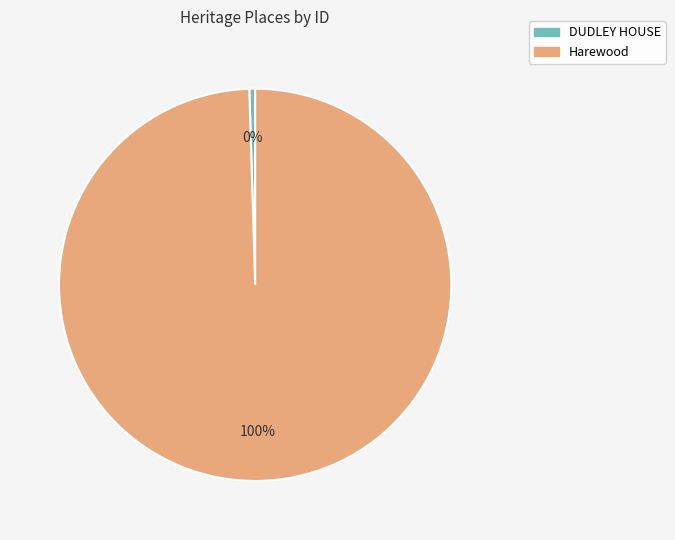

Is there any slice that represents more than half of the pie?

Yes